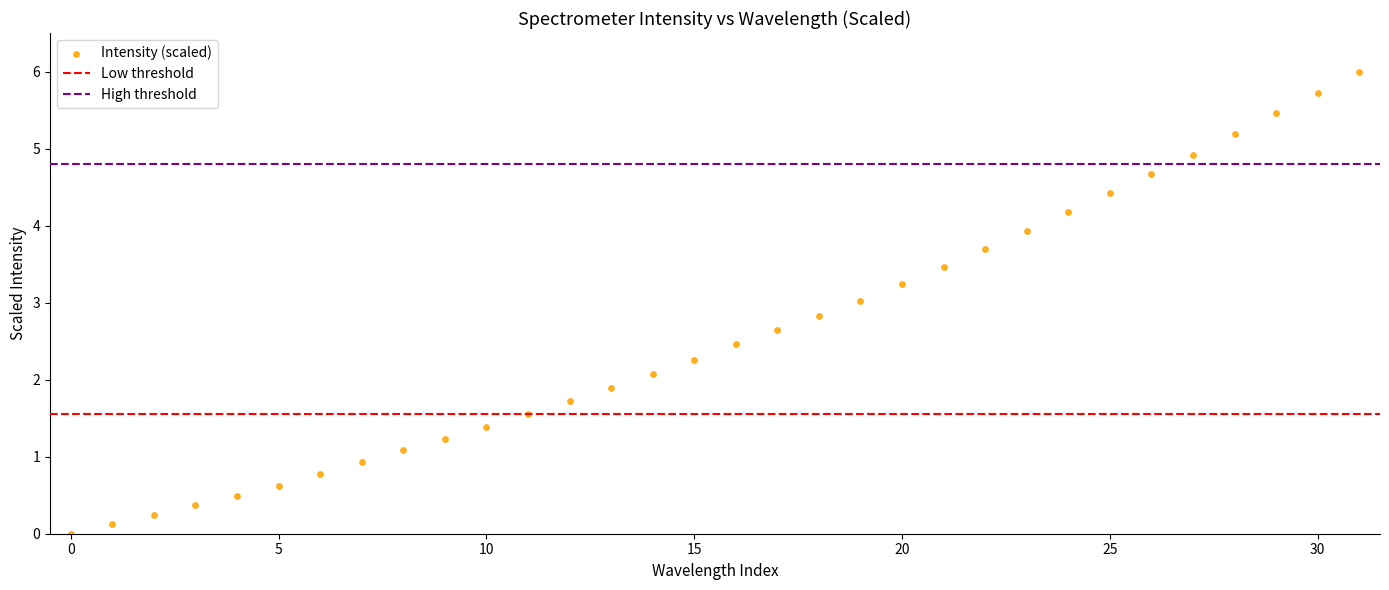

What is the range of Y values (max minus min)?

6.0